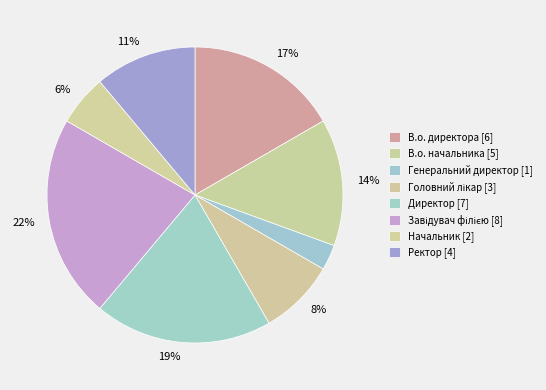

Which has a higher value, В.о. начальника or Генеральний директор?

В.о. начальника